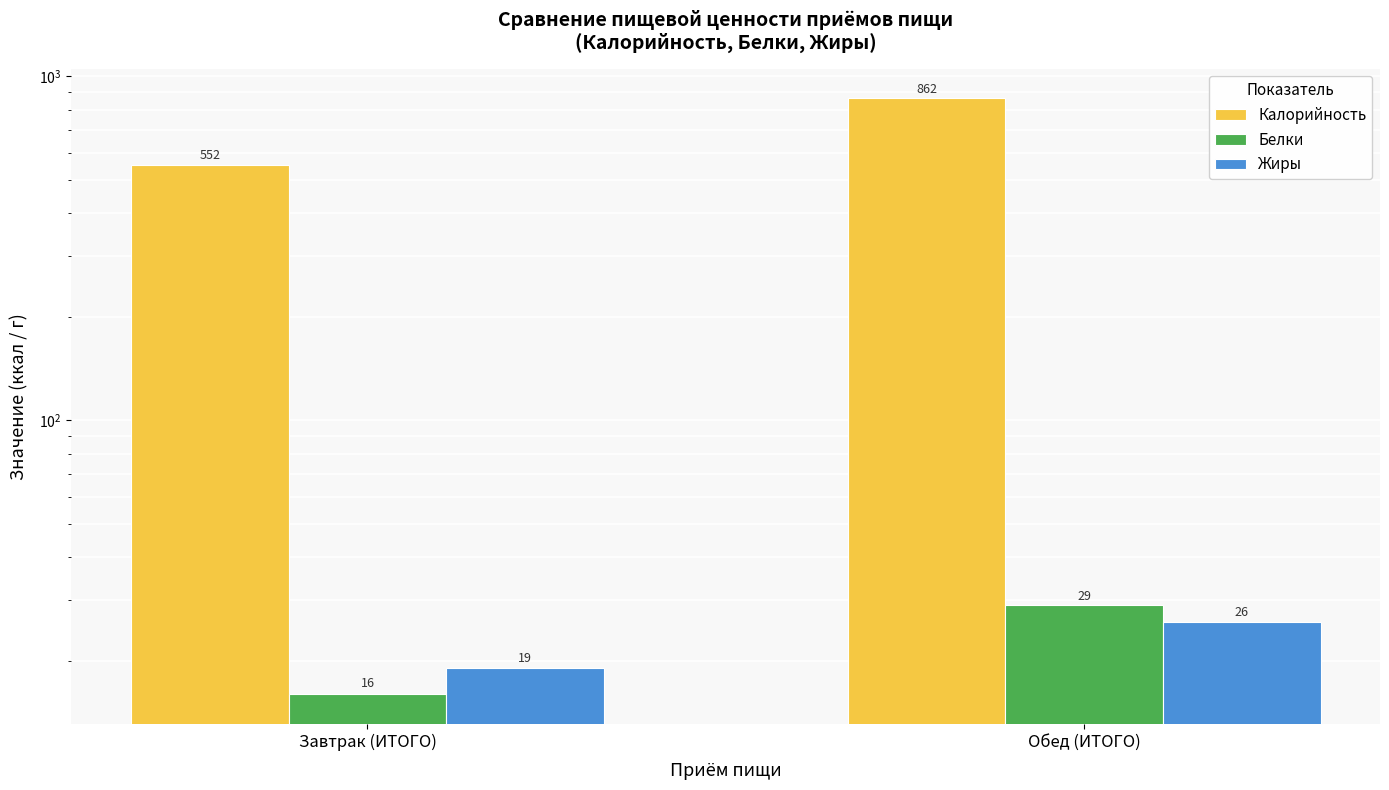

Reading left to right, transcribe all the data shown in this chart.

Калорийность: Завтрак (ИТОГО)=552	Обед (ИТОГО)=862
Белки: Завтрак (ИТОГО)=16	Обед (ИТОГО)=29
Жиры: Завтрак (ИТОГО)=19	Обед (ИТОГО)=26